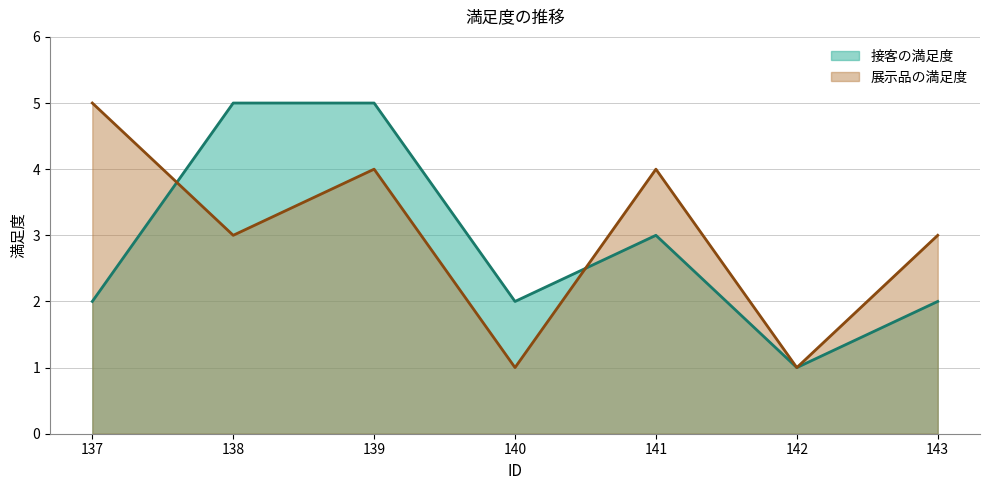

What is the sum of all 展示品の満足度 values?

21